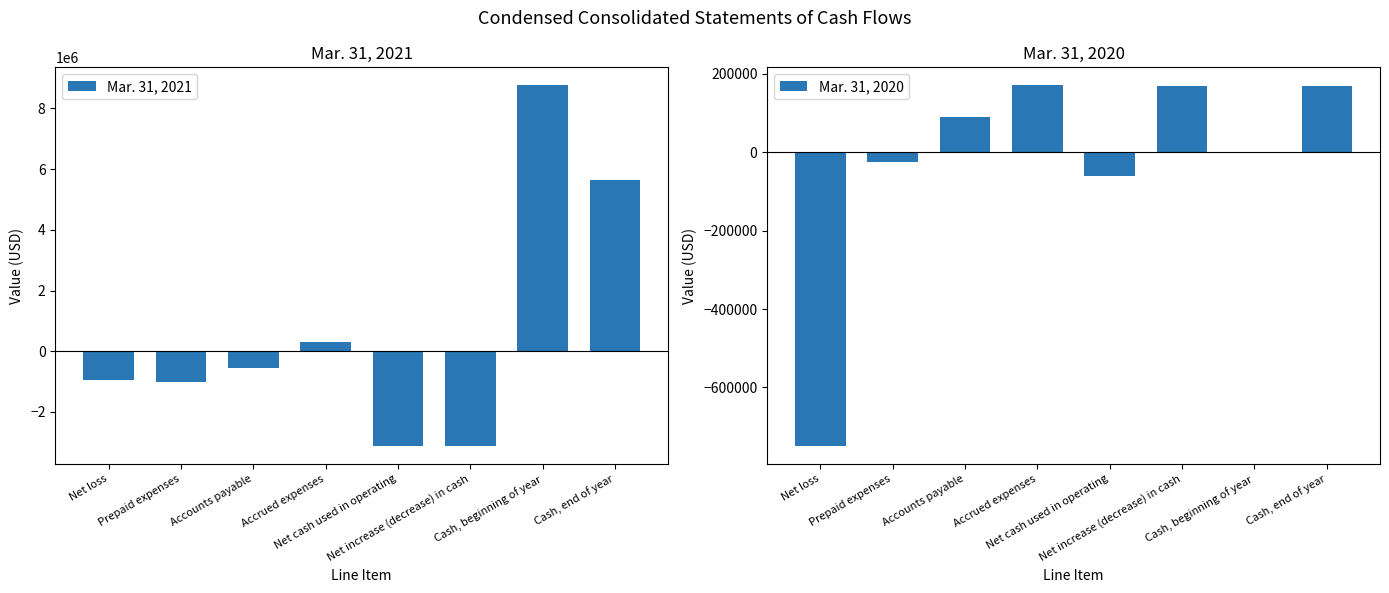

The value of Mar. 31, 2020 at Cash, end of year is 169531. True or false?

True